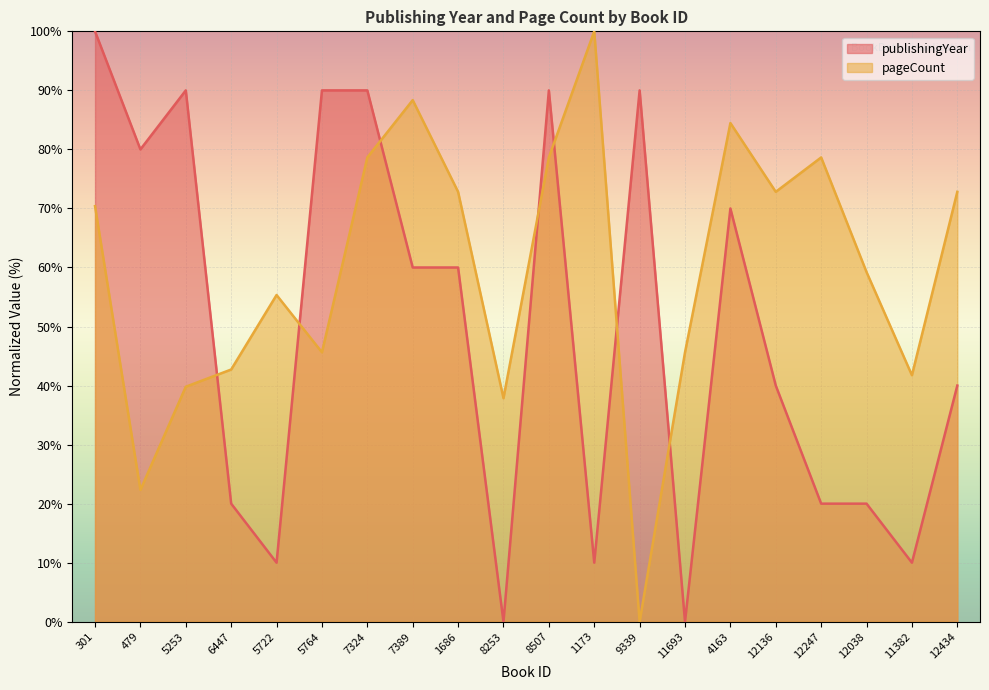

At which label is pageCount closest to 50?

5764